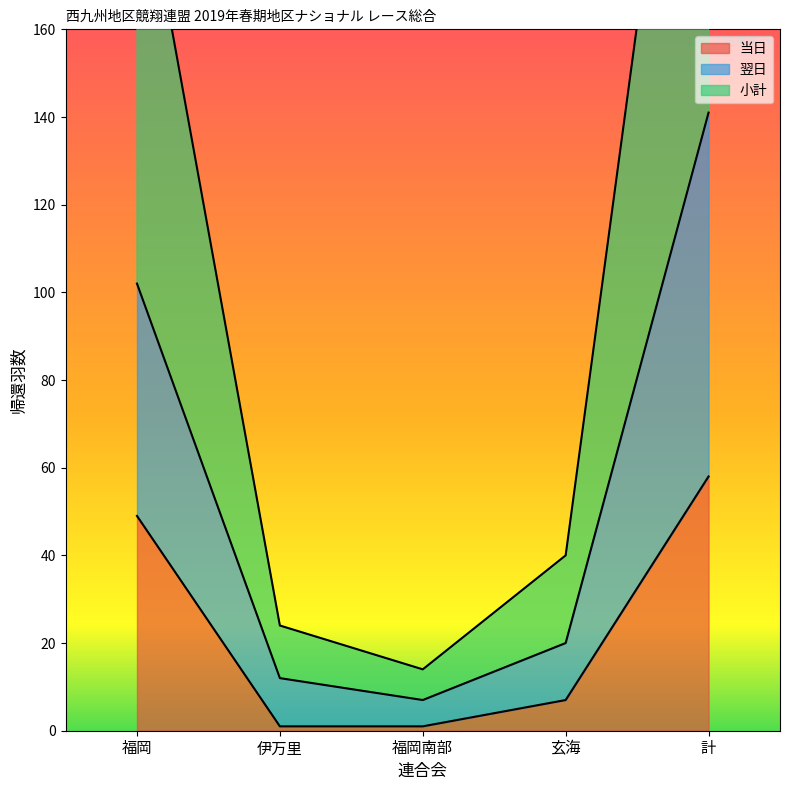

Where is the first local minimum for 小計?

福岡南部